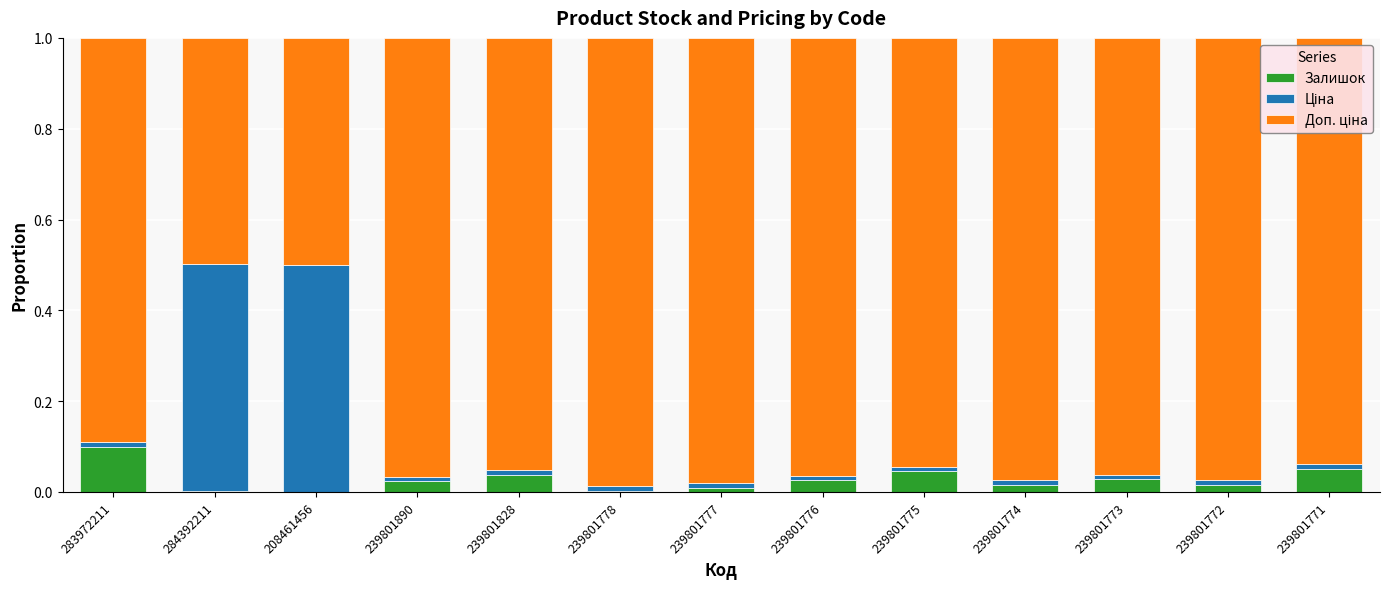

At which label does Залишок reach its peak?

283972211